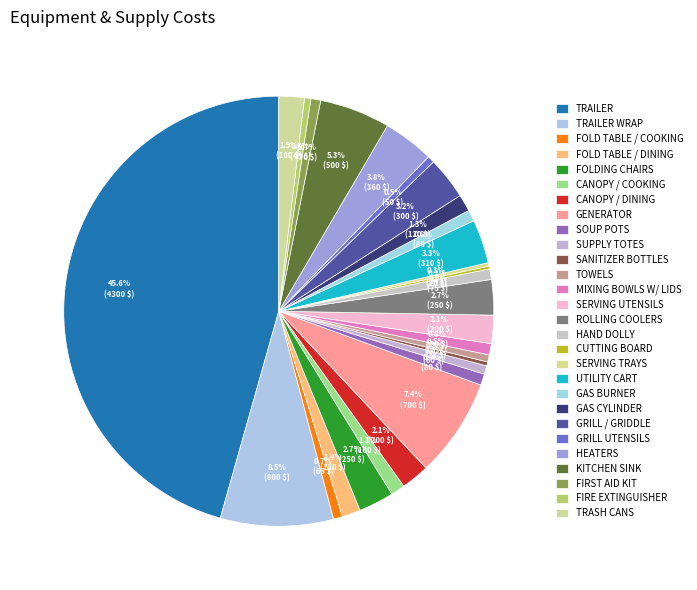

Combined, do SERVING TRAYS and SERVING UTENSILS account for over 50%?

No